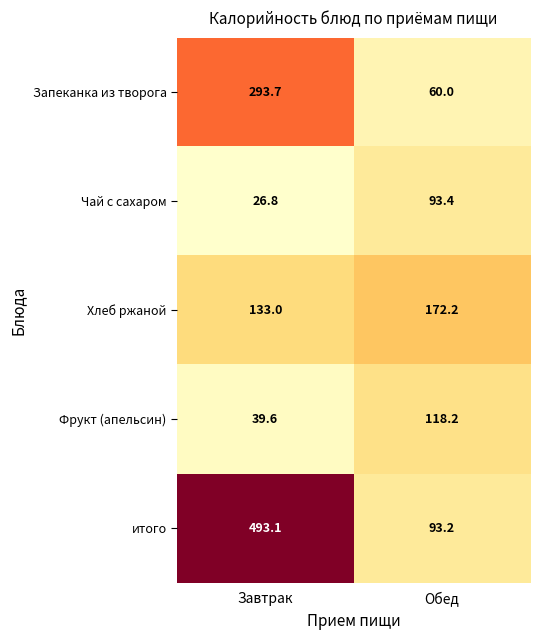

Count the number of data series in this chart.

5